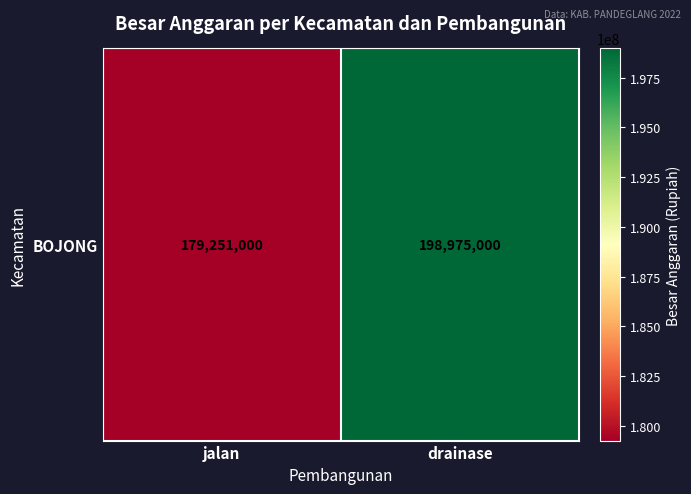

What is the sum of all values?

378226000